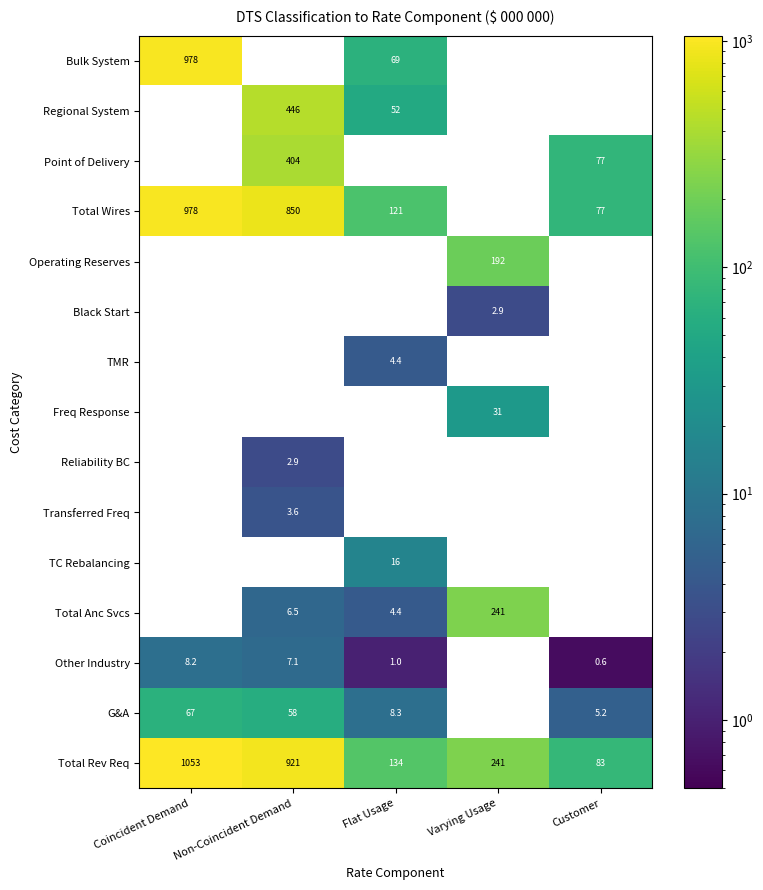

Is the value of TMR at Flat Usage greater than the value of Operating Reserves at Flat Usage?

No